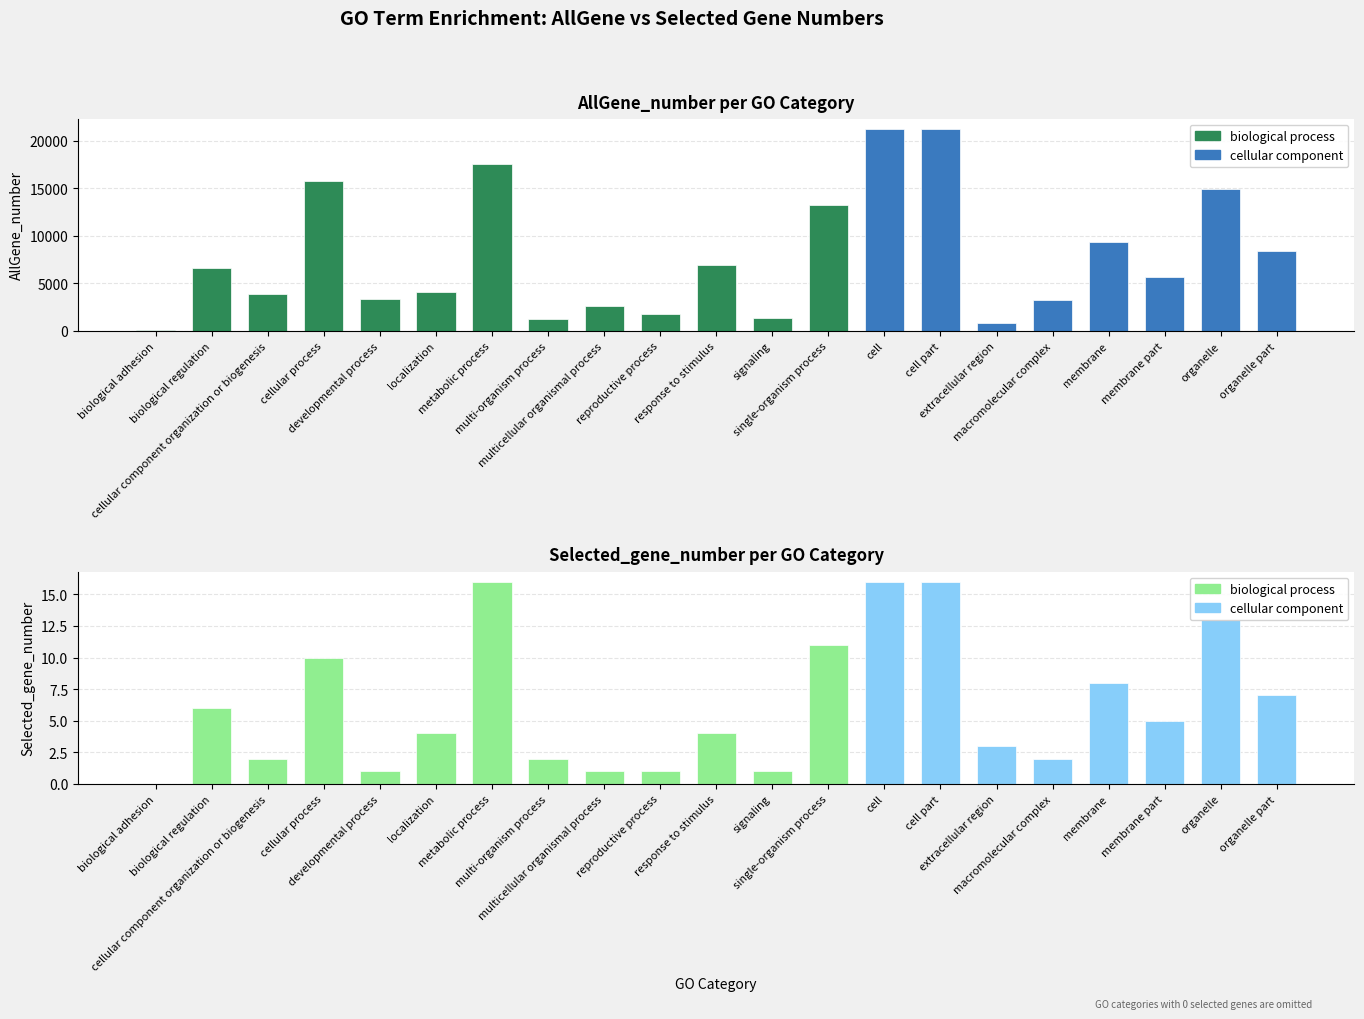

What is the average value of the AllGene_number series?

7786